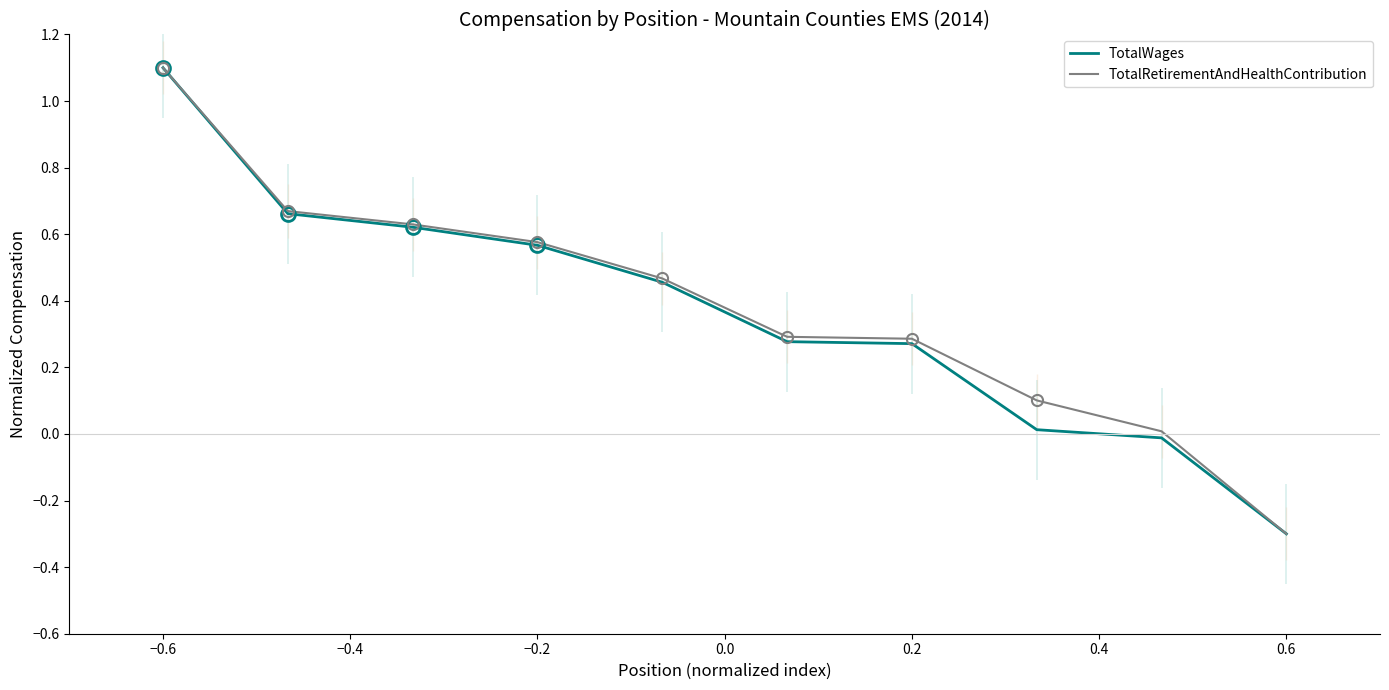

Reading left to right, transcribe all the data shown in this chart.

TotalWages: 1.1	0.7	0.6	0.6	0.5	0.3	0.3	0.0	-0.0	-0.3
TotalRetirementAndHealthContribution: 1.1	0.7	0.6	0.6	0.5	0.3	0.3	0.1	0.0	-0.3